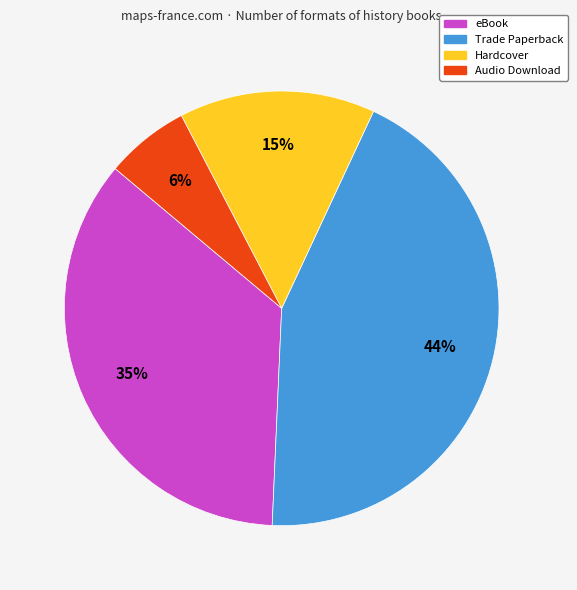

To the nearest percent, what portion does Audio Download represent?

6%